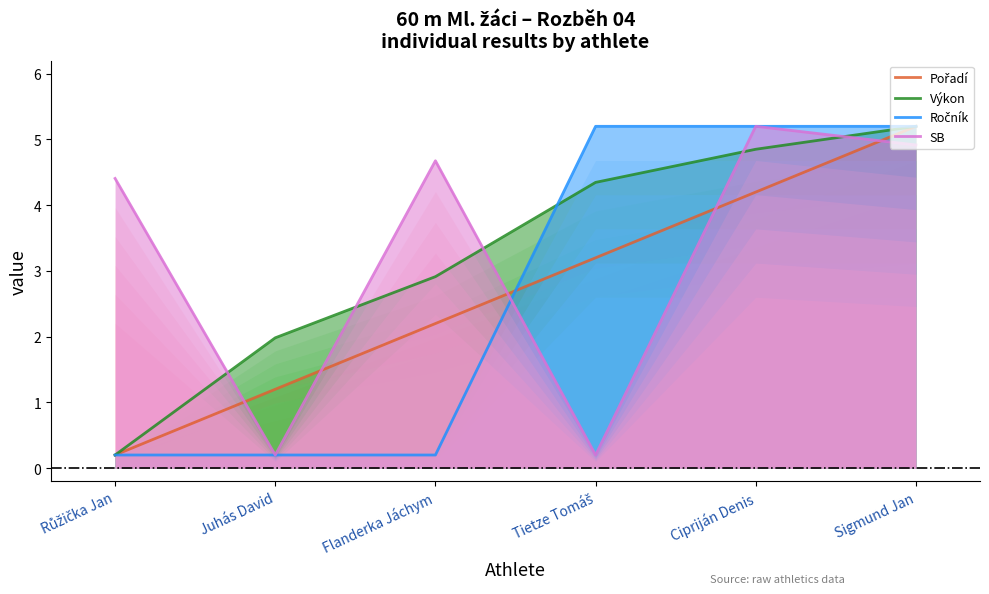

Which series ends up on top after the final intersection of SB and Pořadí?

Pořadí